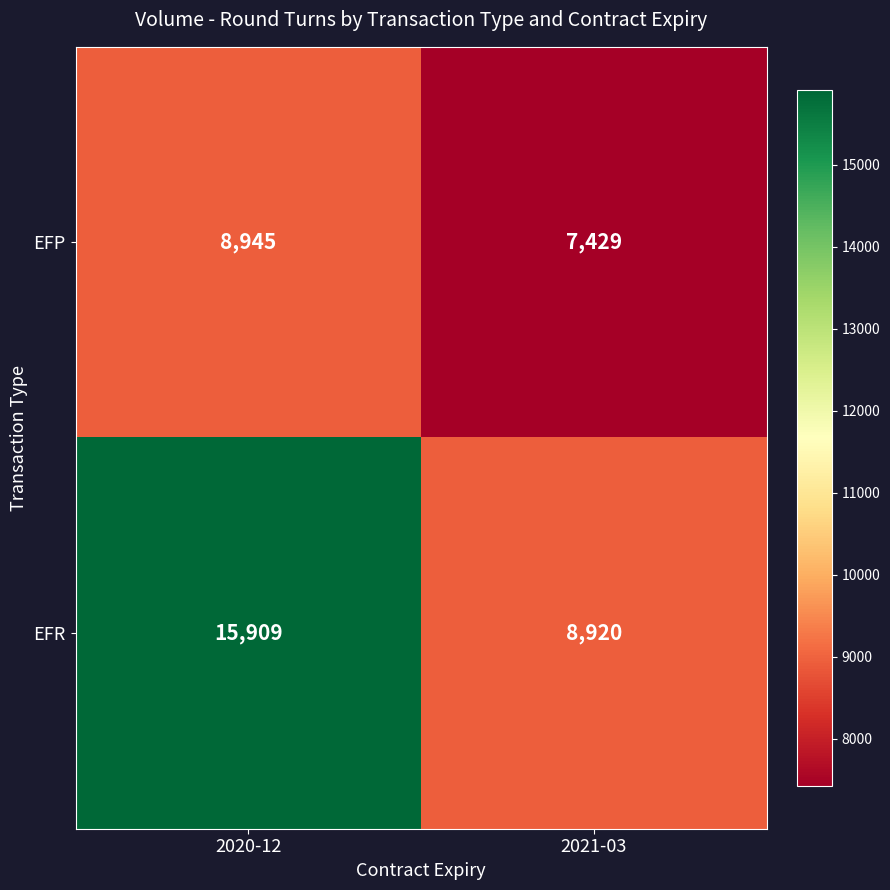

Which series has the widest spread of values?

EFR